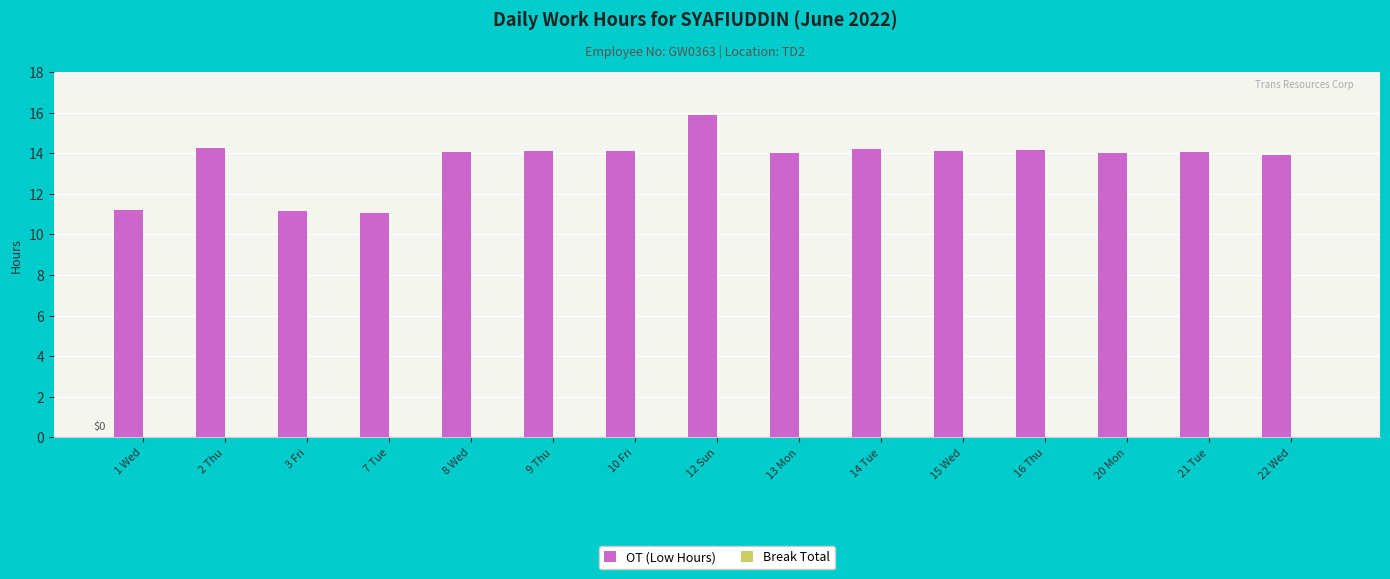

What is the sum of the values at 16 Thu and 22 Wed?

28.1